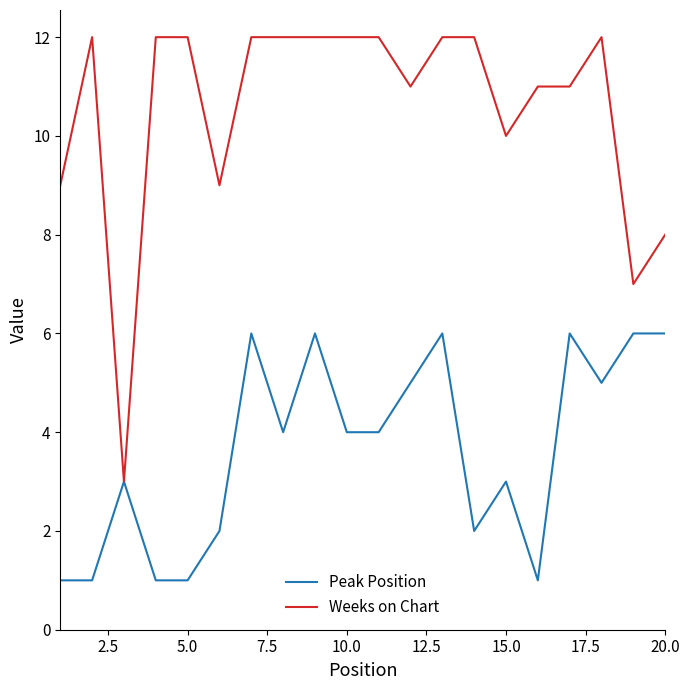

Rank the series by their maximum value, from highest to lowest.

Weeks on Chart, Peak Position